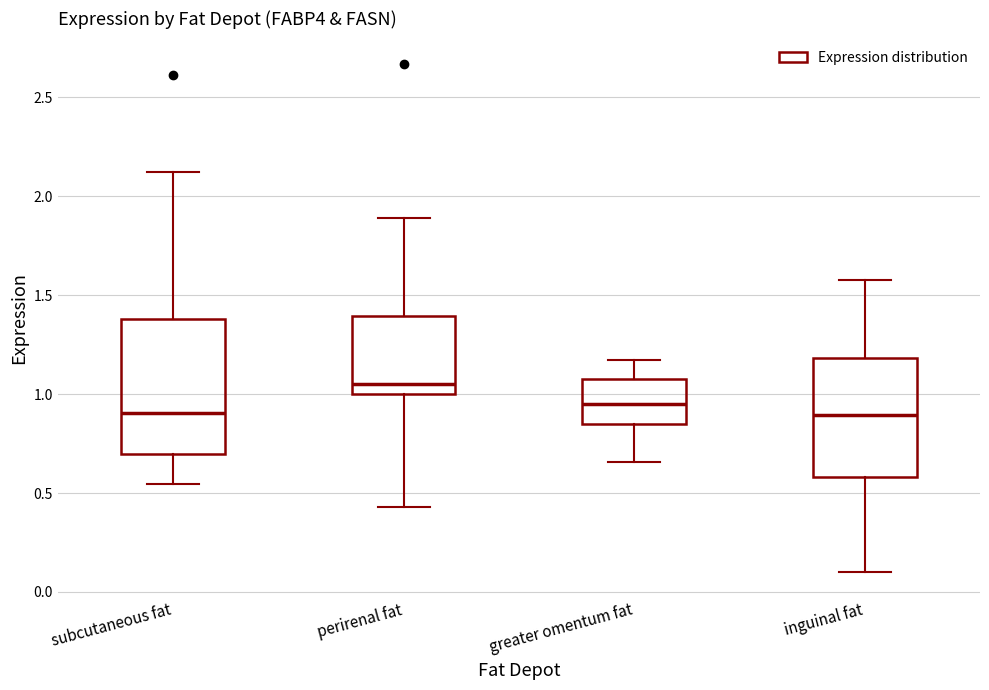

Which box is the tallest, from its lower edge to its upper edge?

subcutaneous fat